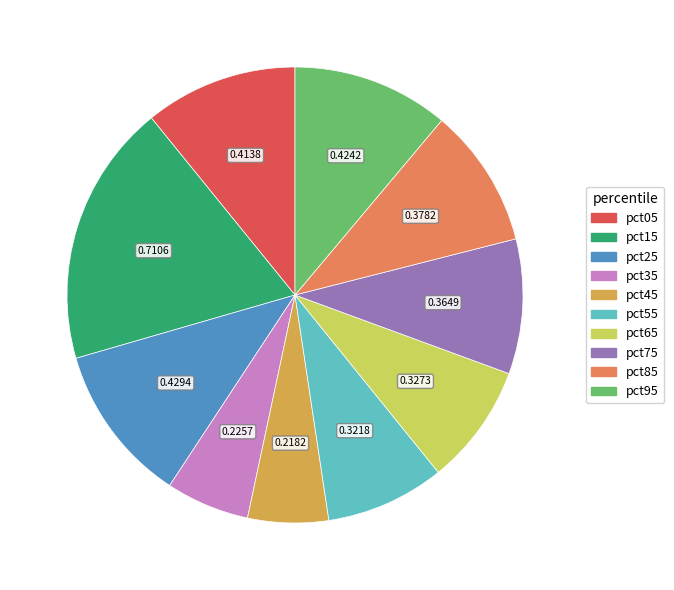

Is it true that pct65 is 1% of the pie?

False